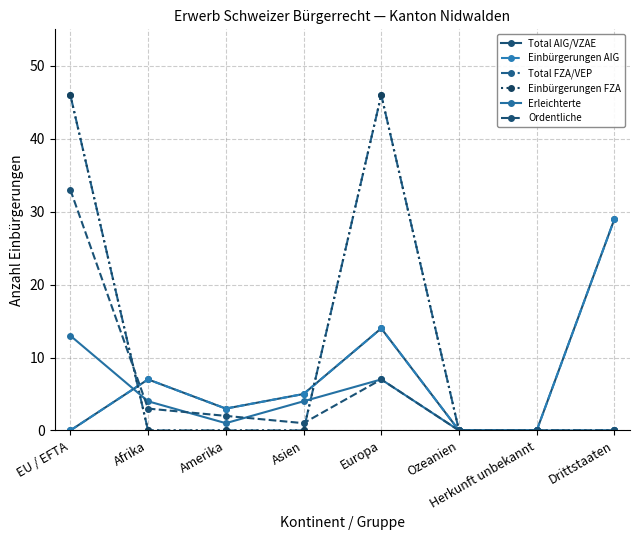

Which category has the lowest value in the Einbürgerungen AIG series?

EU / EFTA